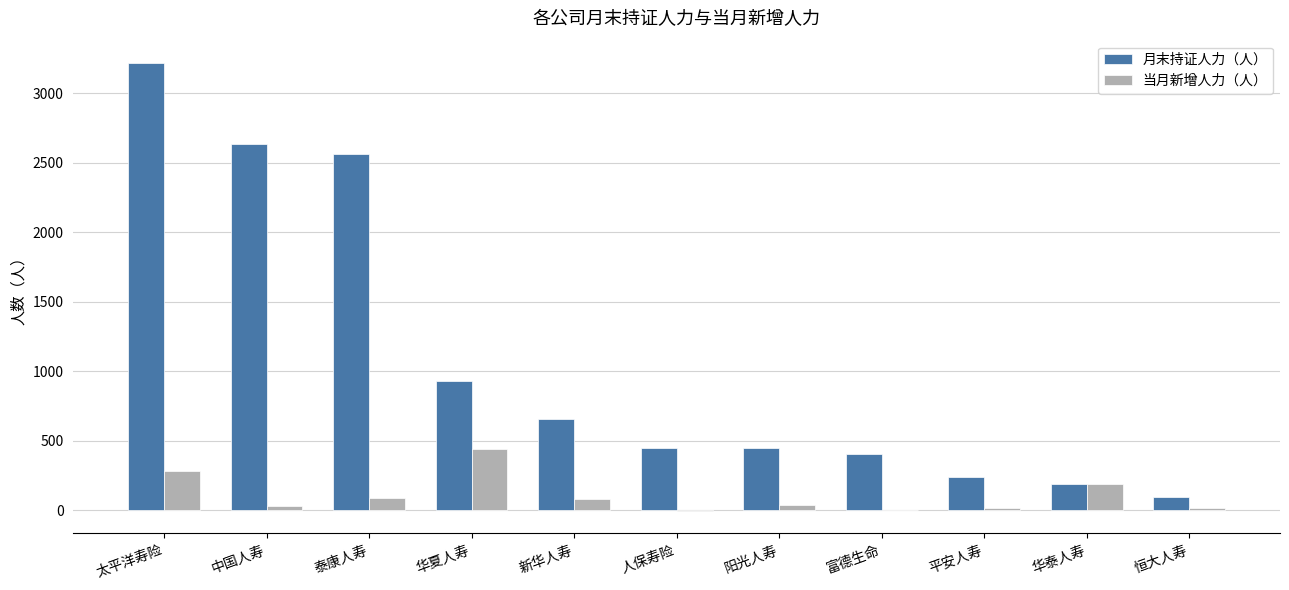

At which category is the sum across all series the highest?

太平洋寿险